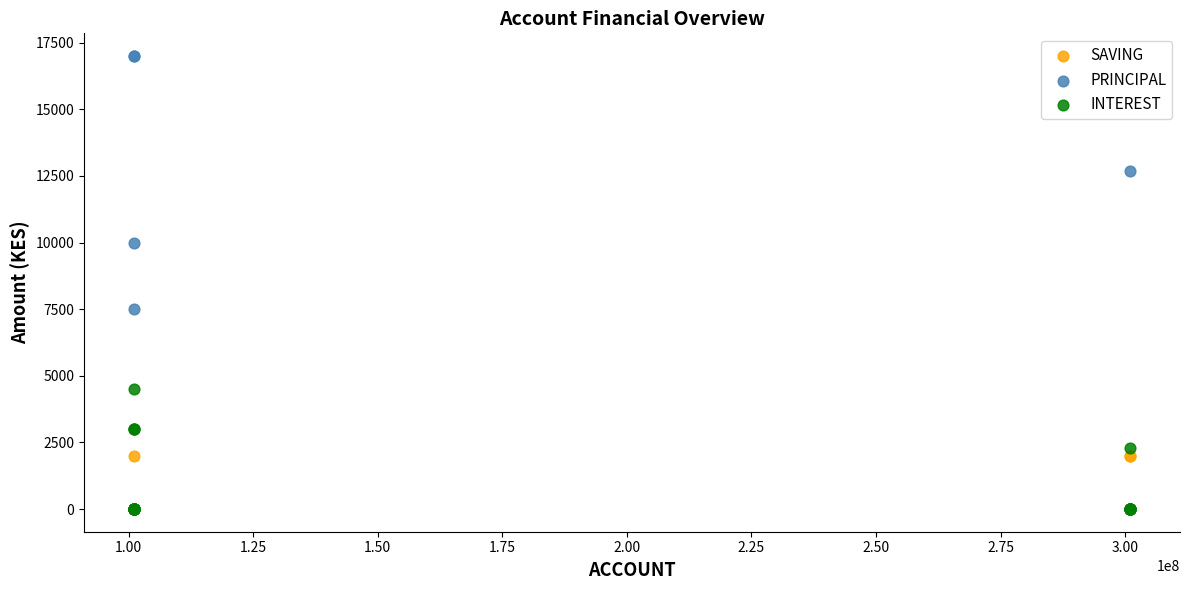

Across all series, what Y value is closest to 8500?

7500